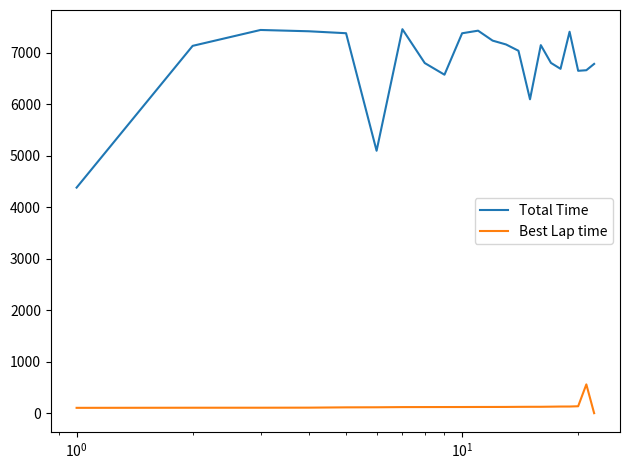

List the series in order of their peak value, lowest first.

Best Lap time, Total Time